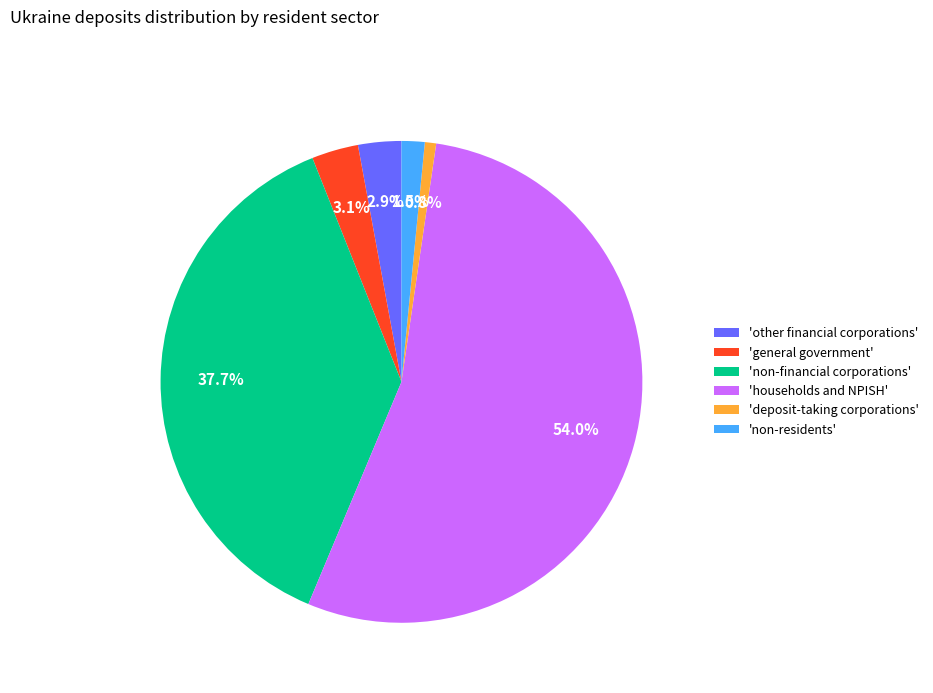

To the nearest percent, what is the difference between the largest and smallest slice percentages?

53%